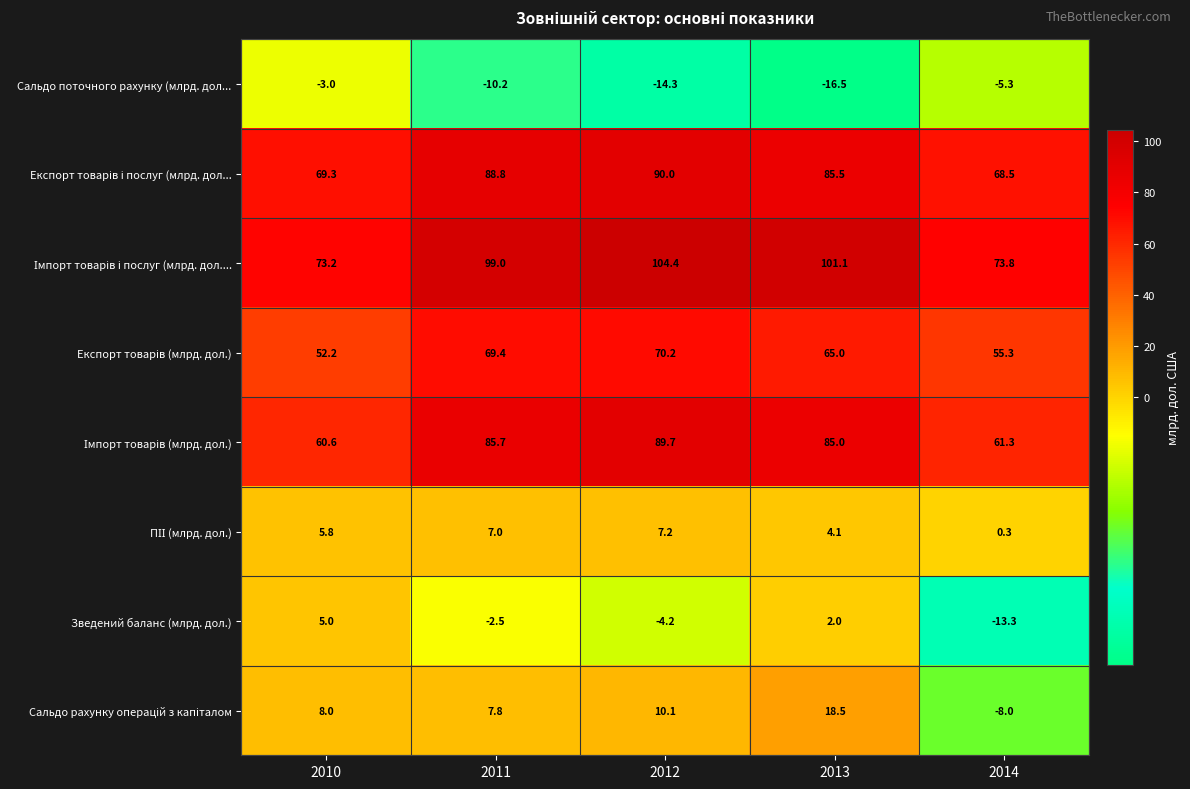

At which category is the sum across all series the highest?

2012